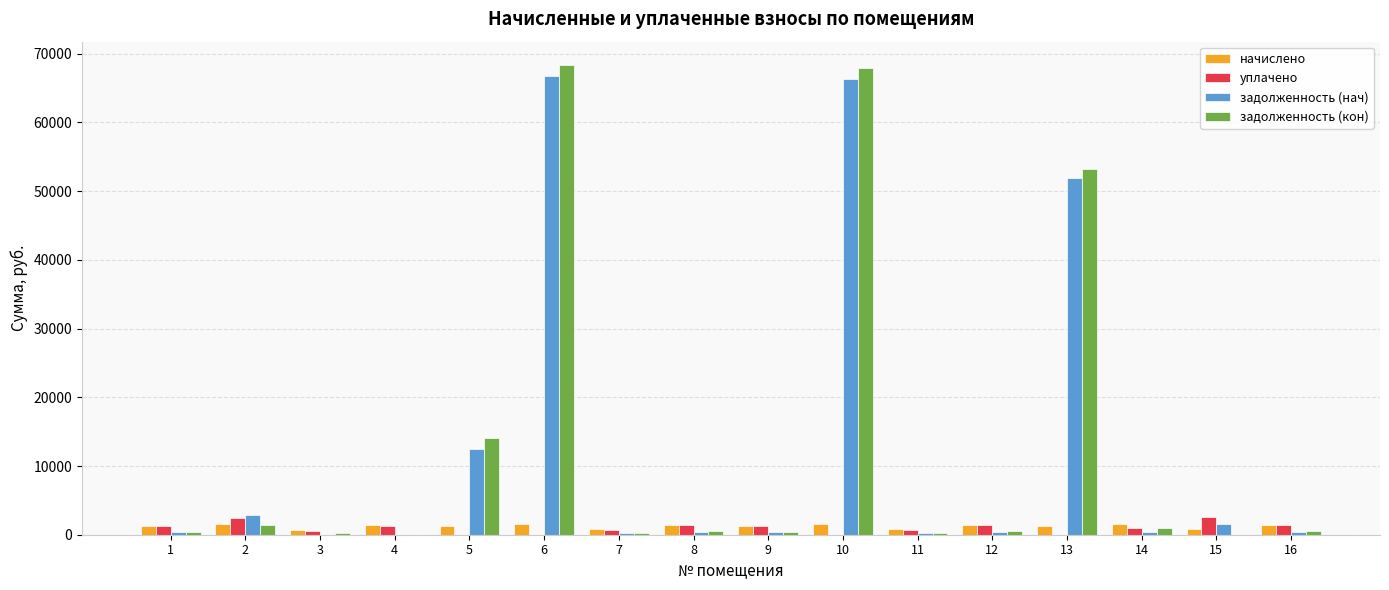

What is the maximum value for задолженность (нач)?

66800.8